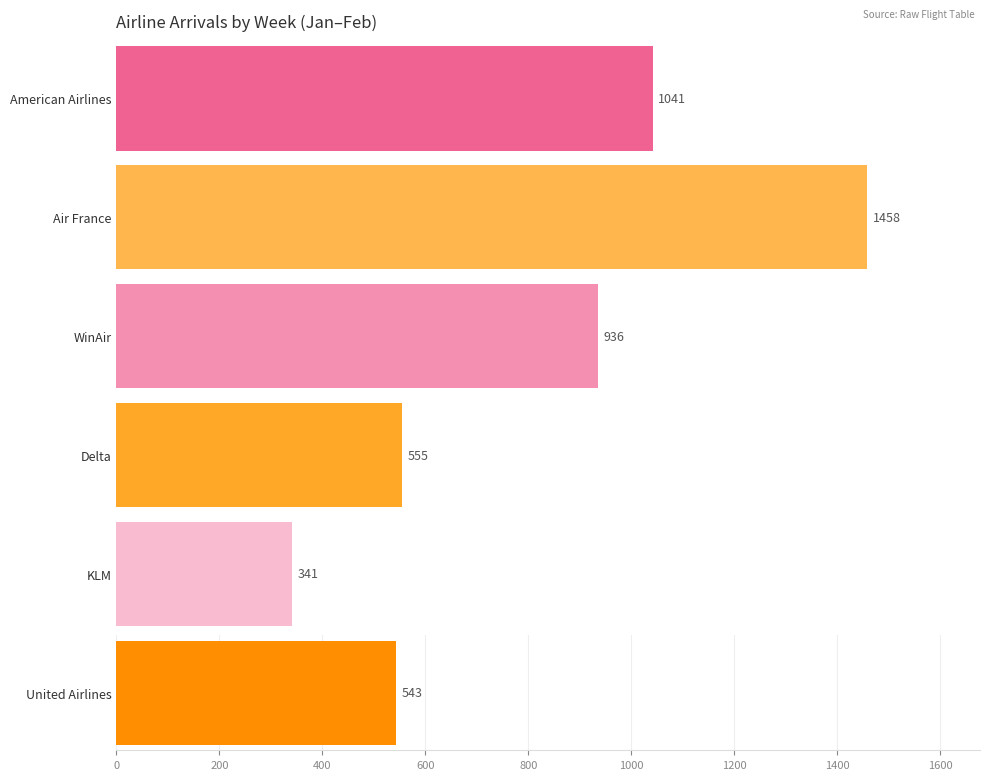

How many data points does each series have?

6